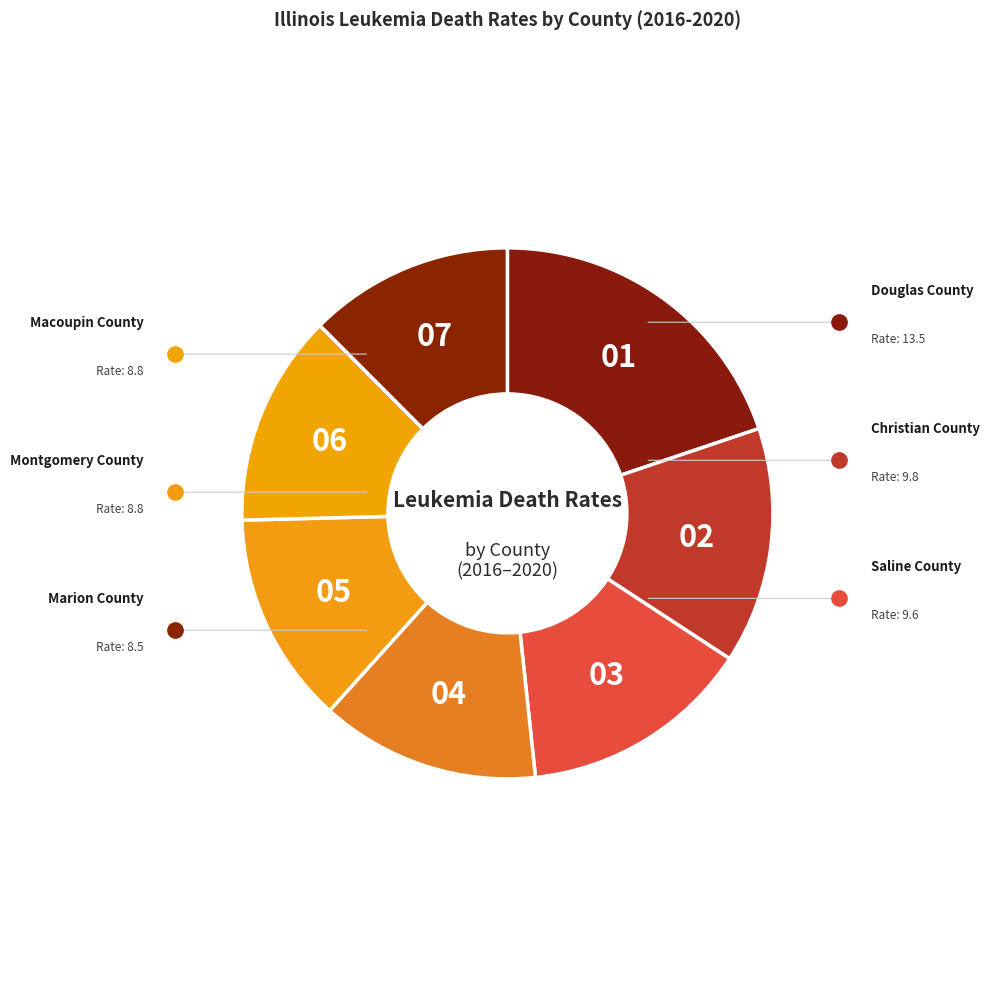

Is there a majority slice in this chart?

No